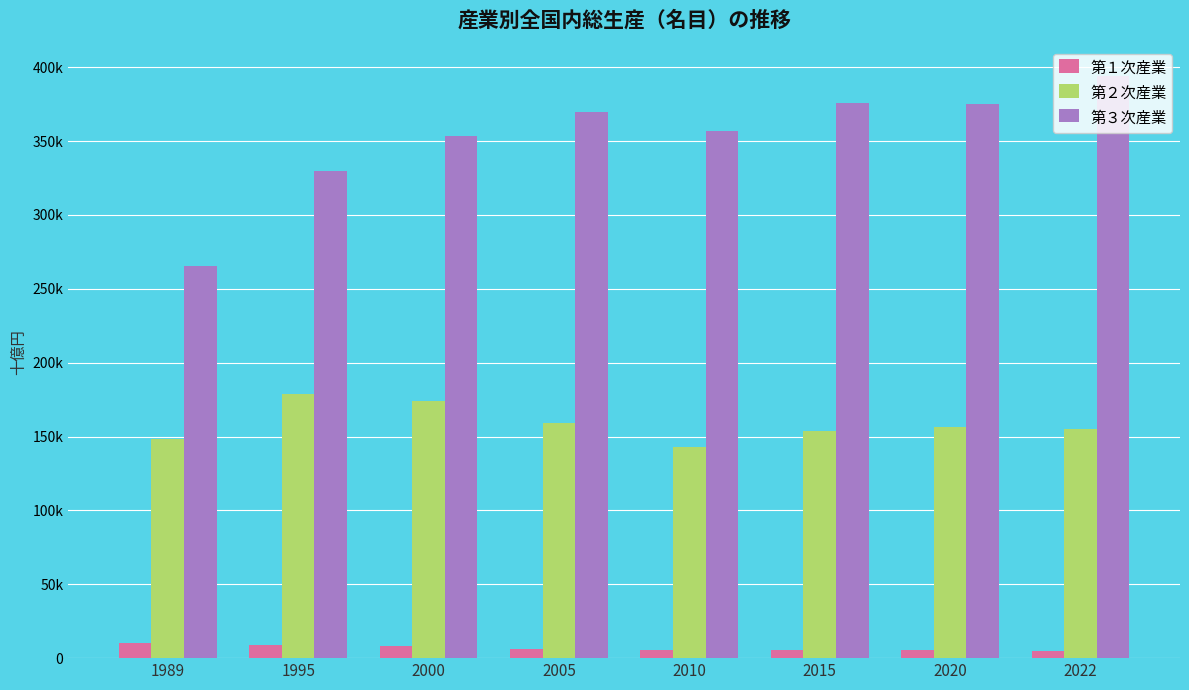

Between 2015 and 2005, which is larger?

2005